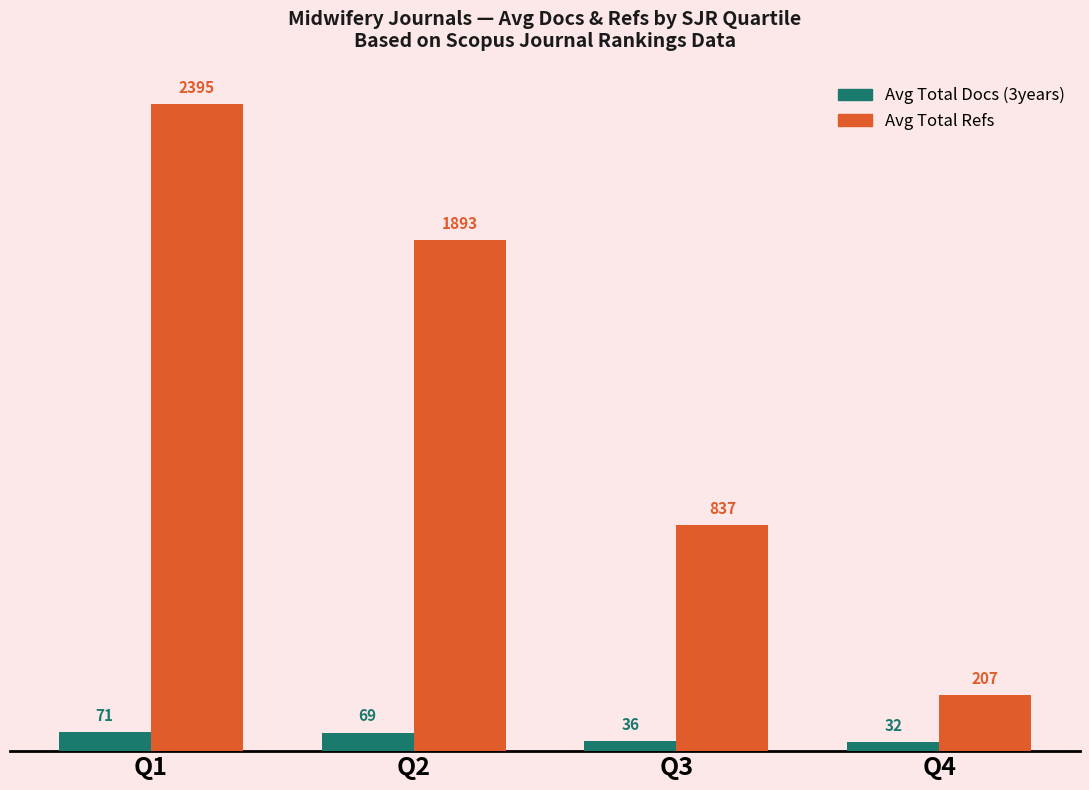

What is the minimum value shown in the chart?

32